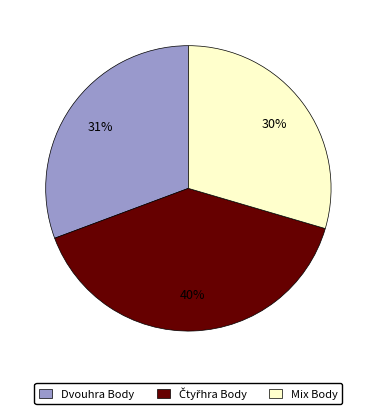

How many segments does this pie chart have?

3